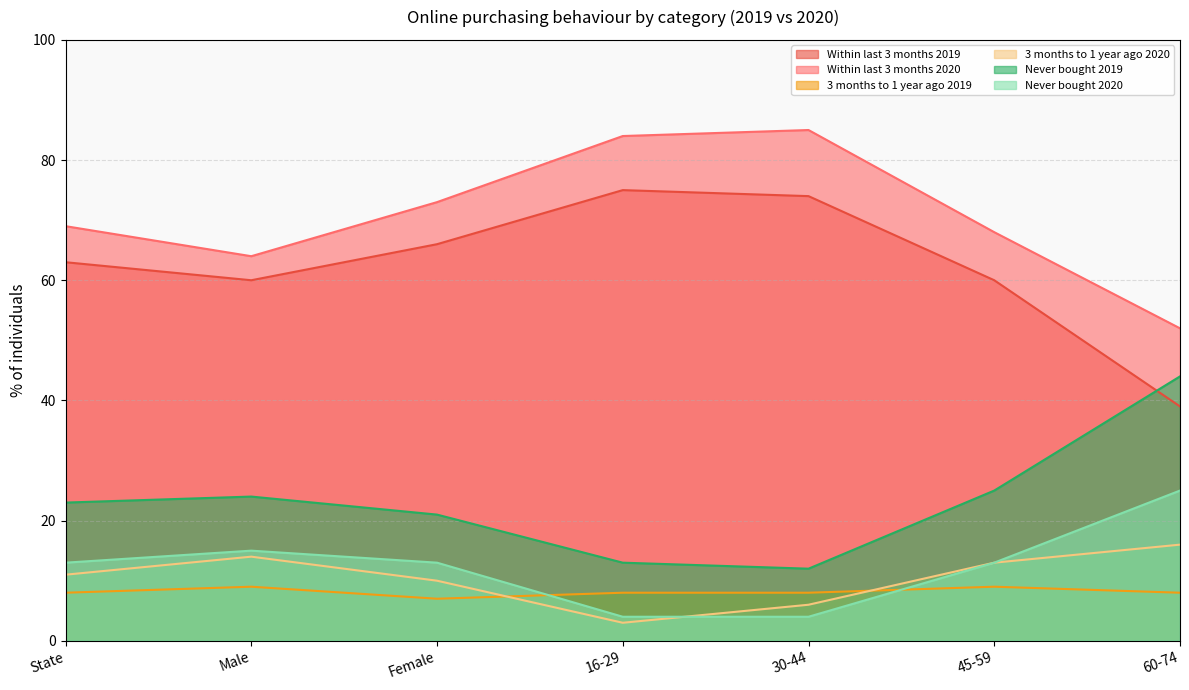

Reading right to left, list all the values displayed in this chart.

Within last 3 months 2019: 60-74=39	45-59=60	30-44=74	16-29=75	Female=66	Male=60	State=63
Within last 3 months 2020: 60-74=52	45-59=68	30-44=85	16-29=84	Female=73	Male=64	State=69
3 months to 1 year ago 2019: 60-74=8	45-59=9	30-44=8	16-29=8	Female=7	Male=9	State=8
3 months to 1 year ago 2020: 60-74=16	45-59=13	30-44=6	16-29=3	Female=10	Male=14	State=11
Never bought 2019: 60-74=44	45-59=25	30-44=12	16-29=13	Female=21	Male=24	State=23
Never bought 2020: 60-74=25	45-59=13	30-44=4	16-29=4	Female=13	Male=15	State=13